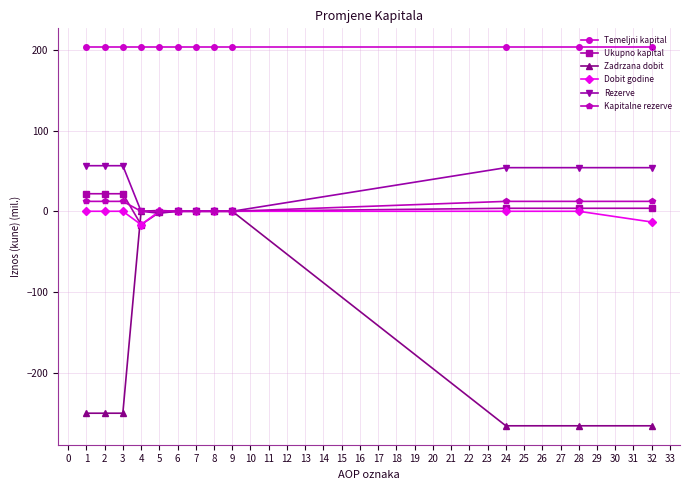

What are all the series names shown in the legend?

Temeljni kapital, Ukupno kapital, Zadrzana dobit, Dobit godine, Rezerve, Kapitalne rezerve